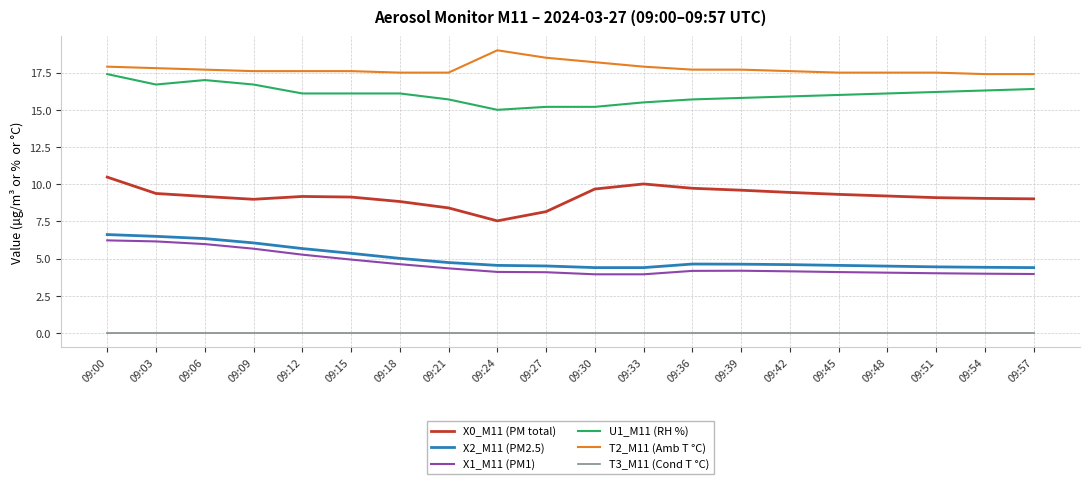

What is the difference between the highest and lowest values at 09:09?

17.6